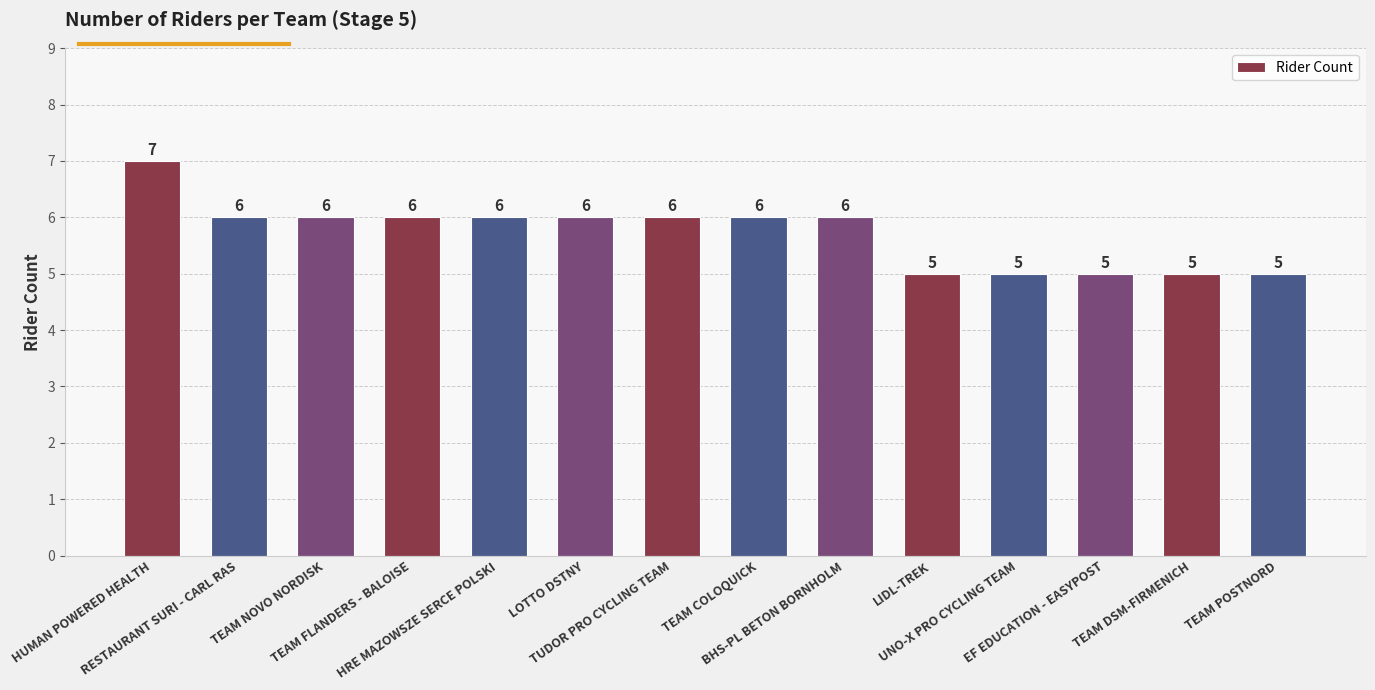

What is the smallest value displayed?

5